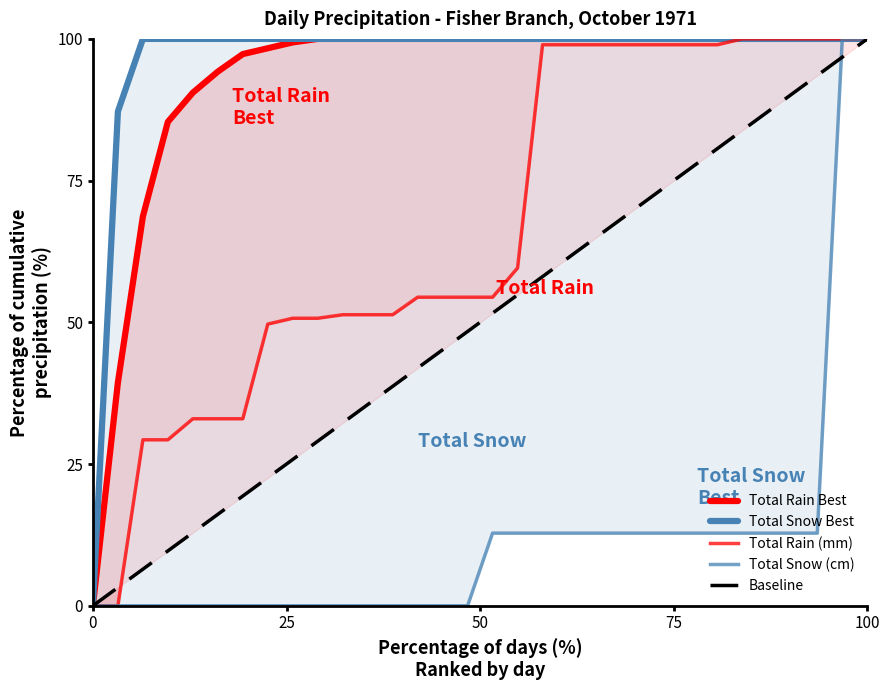

The Baseline series shows 108.2 at 19. True or false?

False